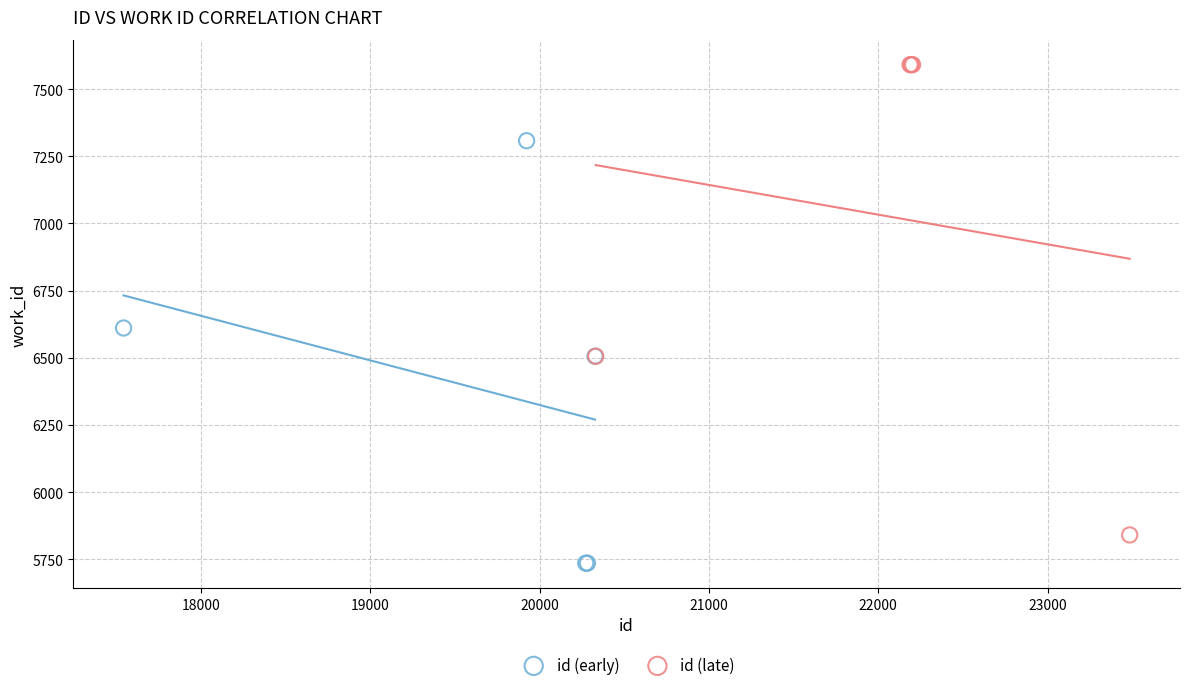

Which series has the largest Y range (max minus min)?

id (late)